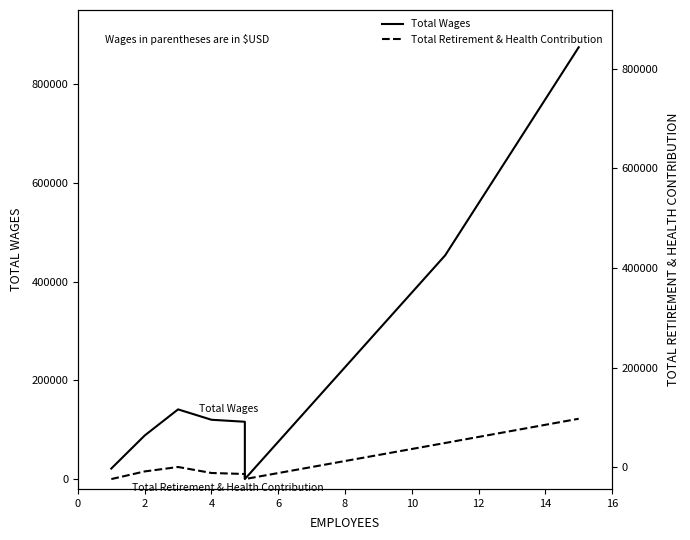

What is the maximum value shown in the chart?

874484